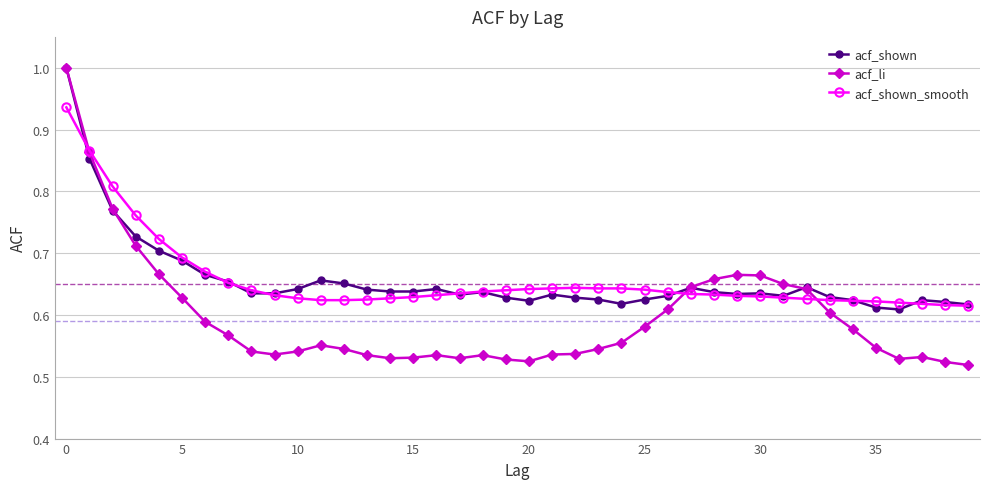

At how many categories does at least one series exceed 0?

40